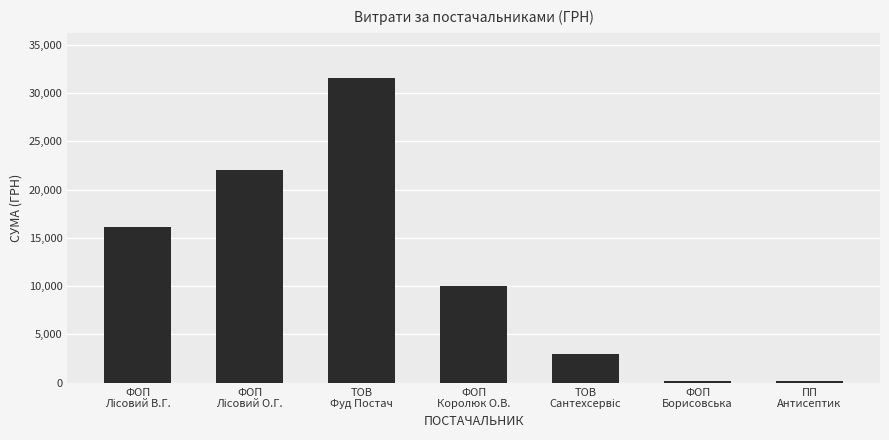

What is the value of the 3rd bar from the left?

31506.5